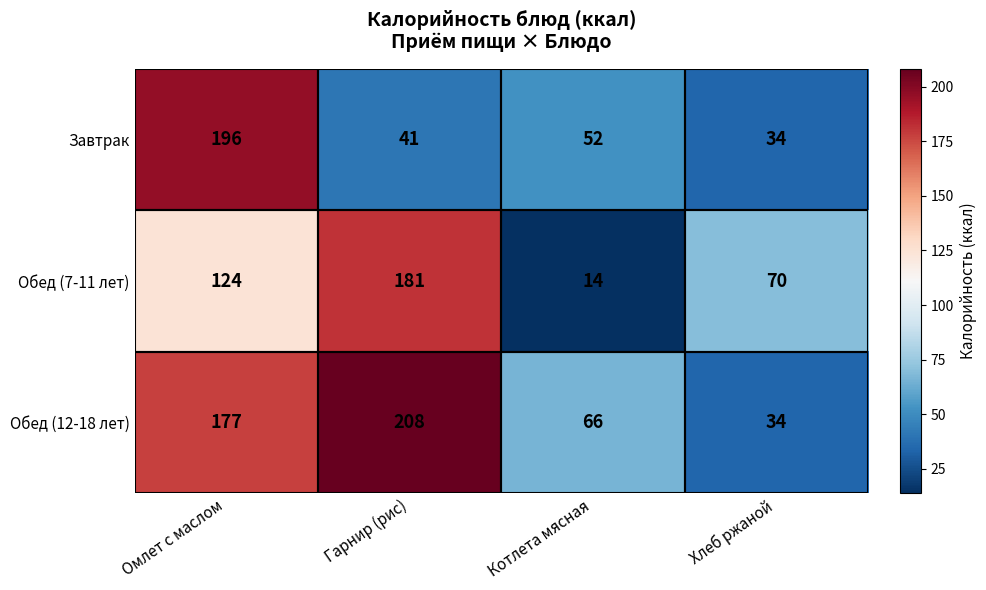

Rank the categories by Завтрак value from highest to lowest.

Омлет с маслом, Котлета мясная, Гарнир (рис), Хлеб ржаной